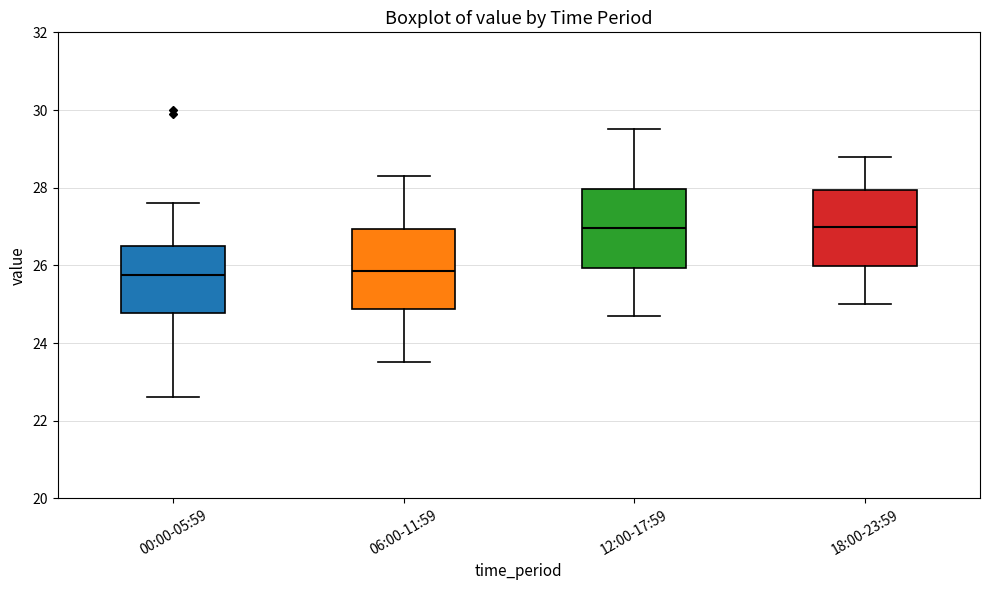

Where does the upper whisker of the box for 06:00-11:59 end on the y-axis? The values are not printed on the chart, so give them approximately, as read against the axis.

28.4